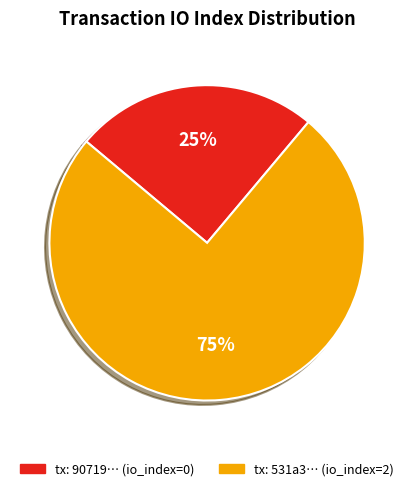

How many segments does this pie chart have?

2